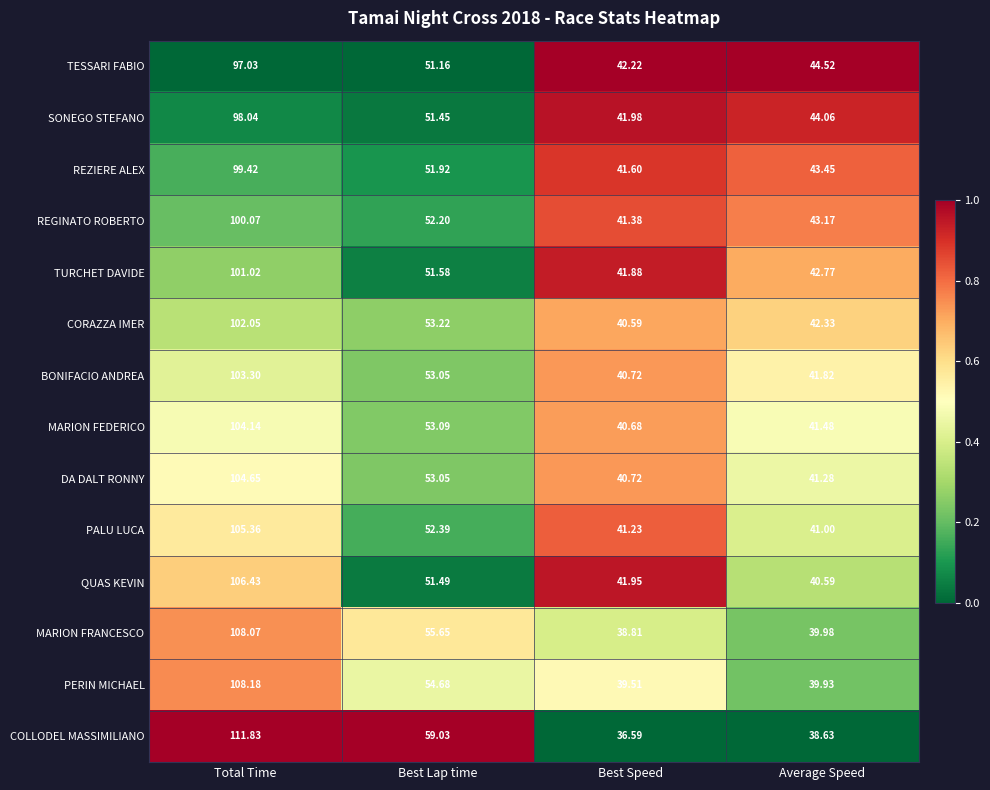

At which label is COLLODEL MASSIMILIANO closest to 74?

Best Lap time